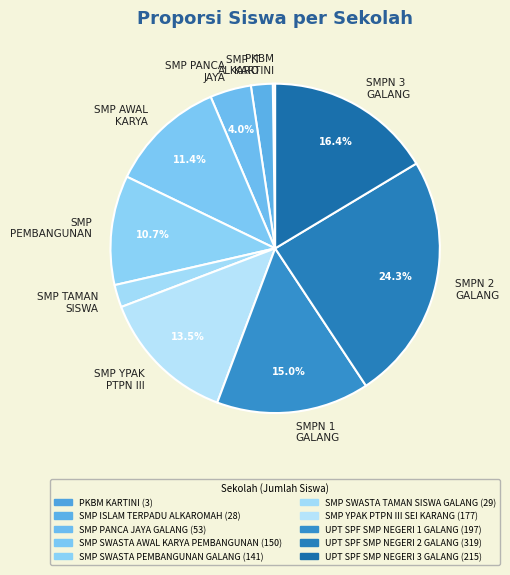

Does SMPN 3 GALANG account for over 50% of the chart?

No